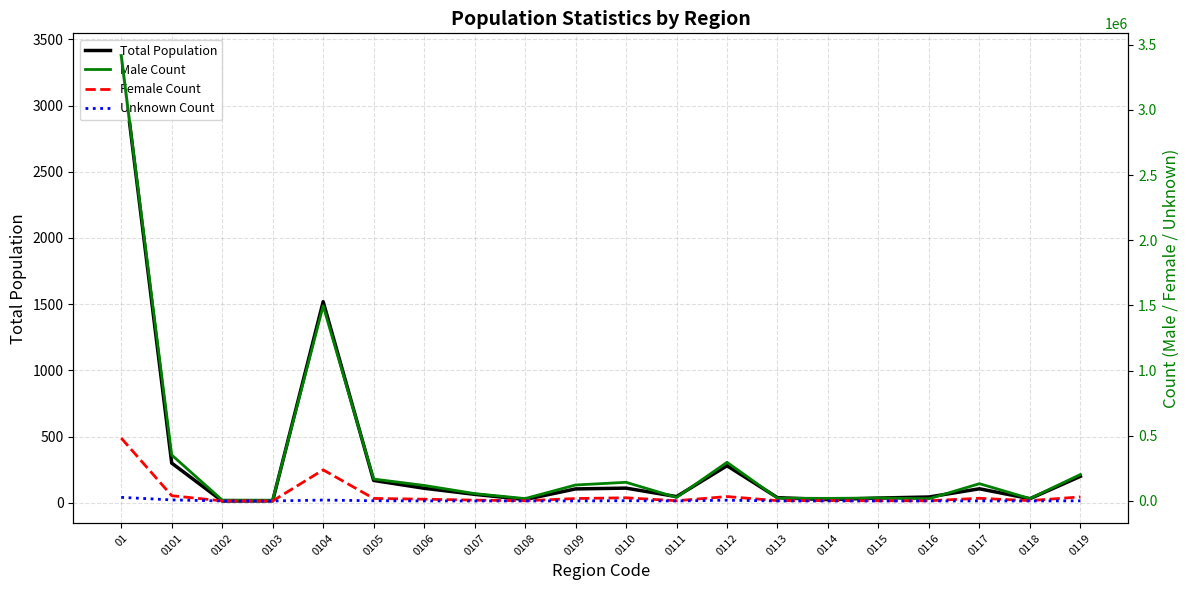

What is the difference between the Male Count values at 0111 and 0108?

9030